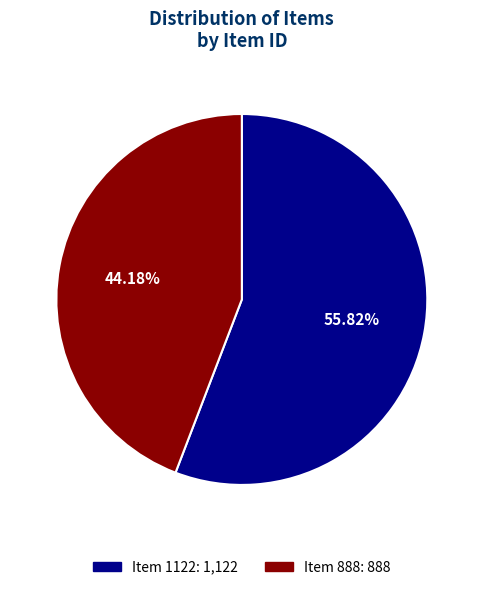

Which category has the biggest portion of the pie?

Item 1122